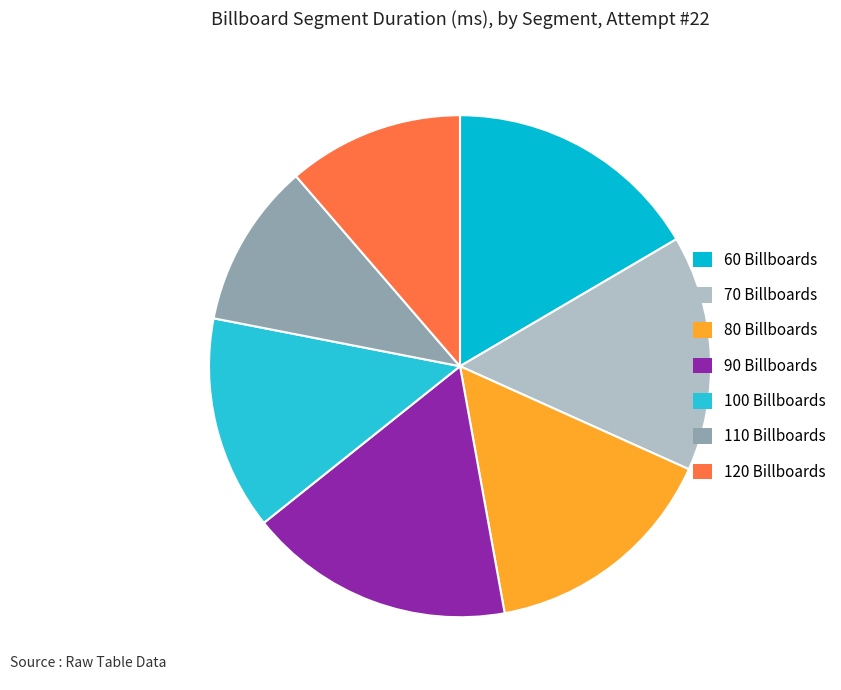

To the nearest percent, what is the average slice percentage?

14%